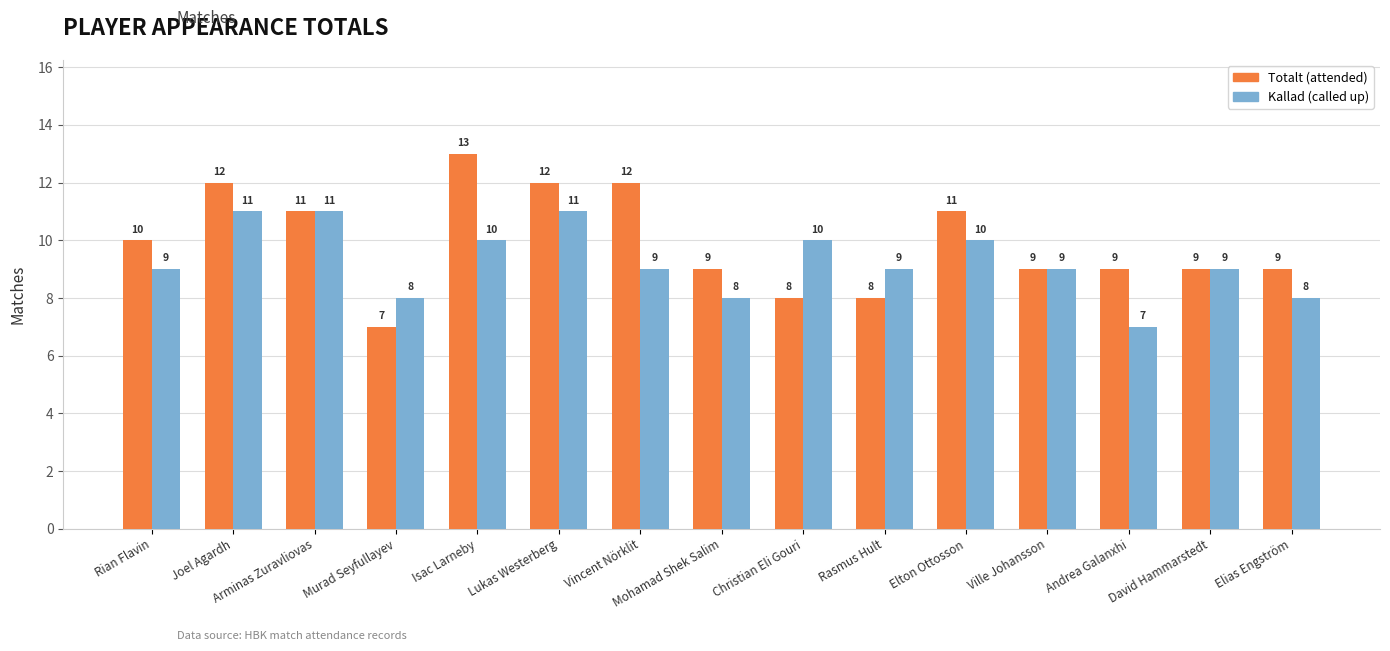

What is the spread (max minus min) of values at Isac Larneby?

3